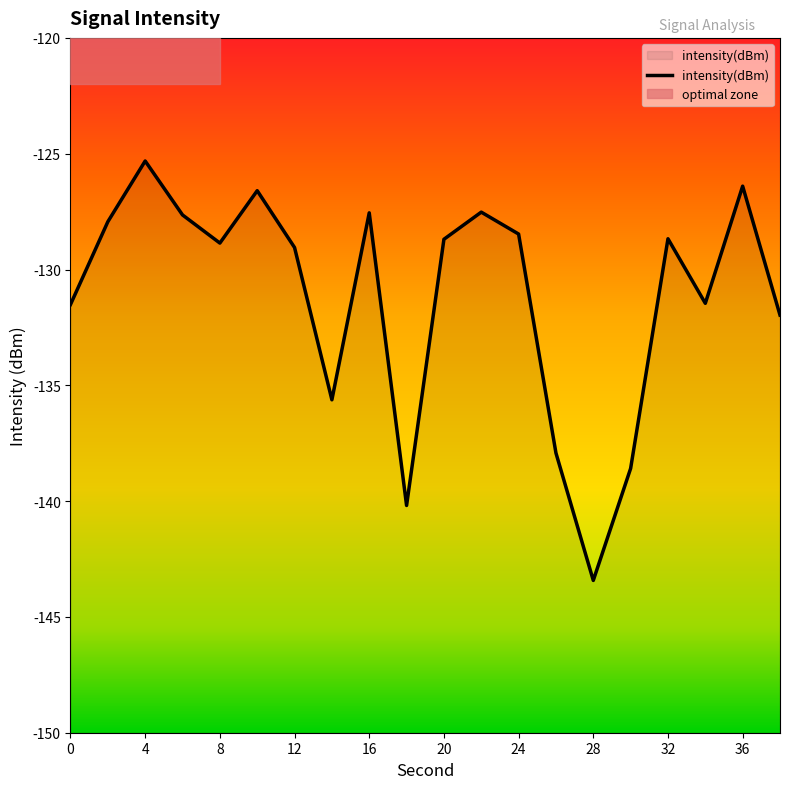

What is the approximate value at 34?

-131.5